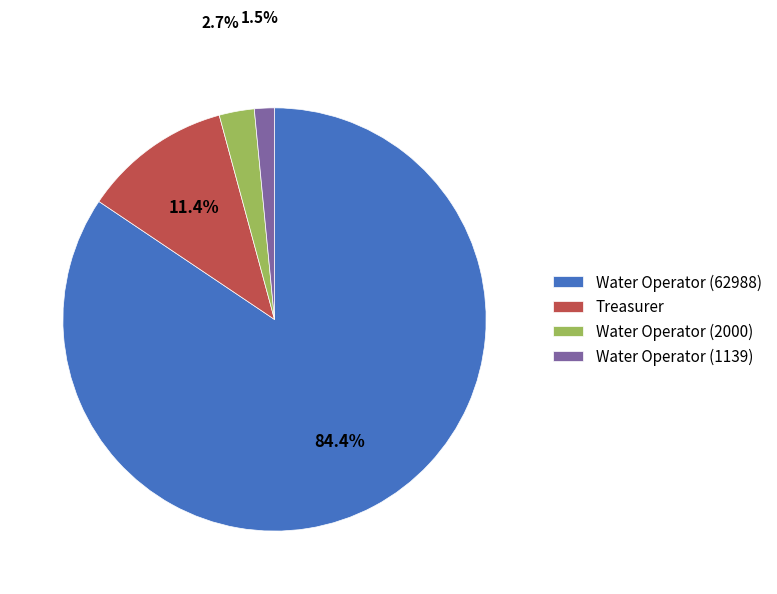

Which category has the smallest portion of the pie?

Water Operator (1139)